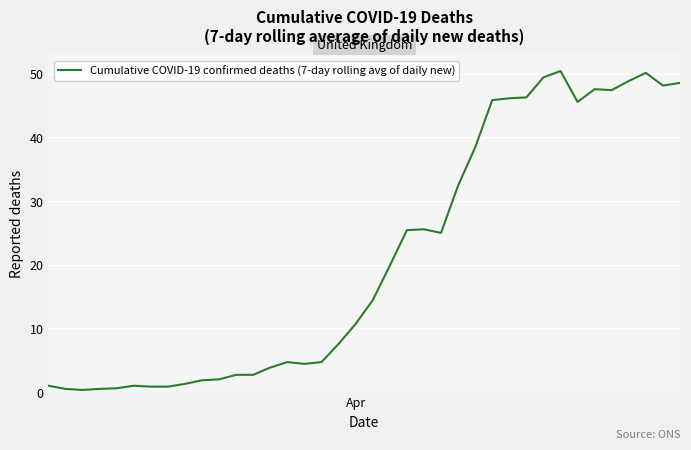

What is the difference between the maximum and minimum values?

50.1